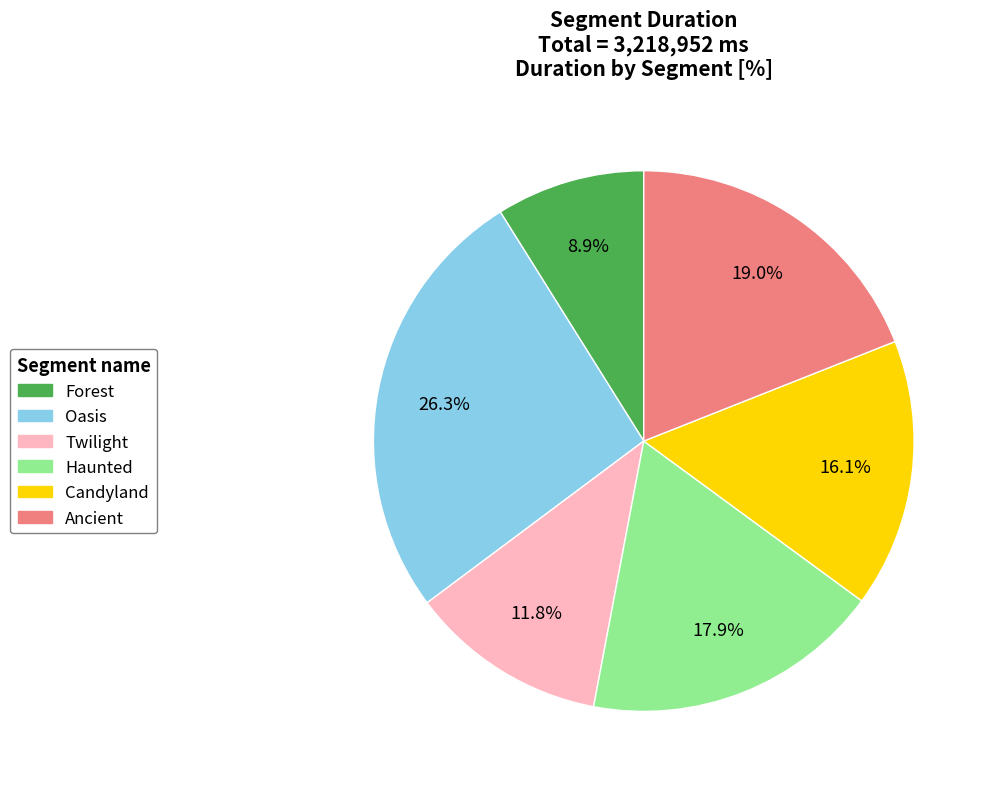

What percentage is the Candyland slice, to the nearest percent?

16%